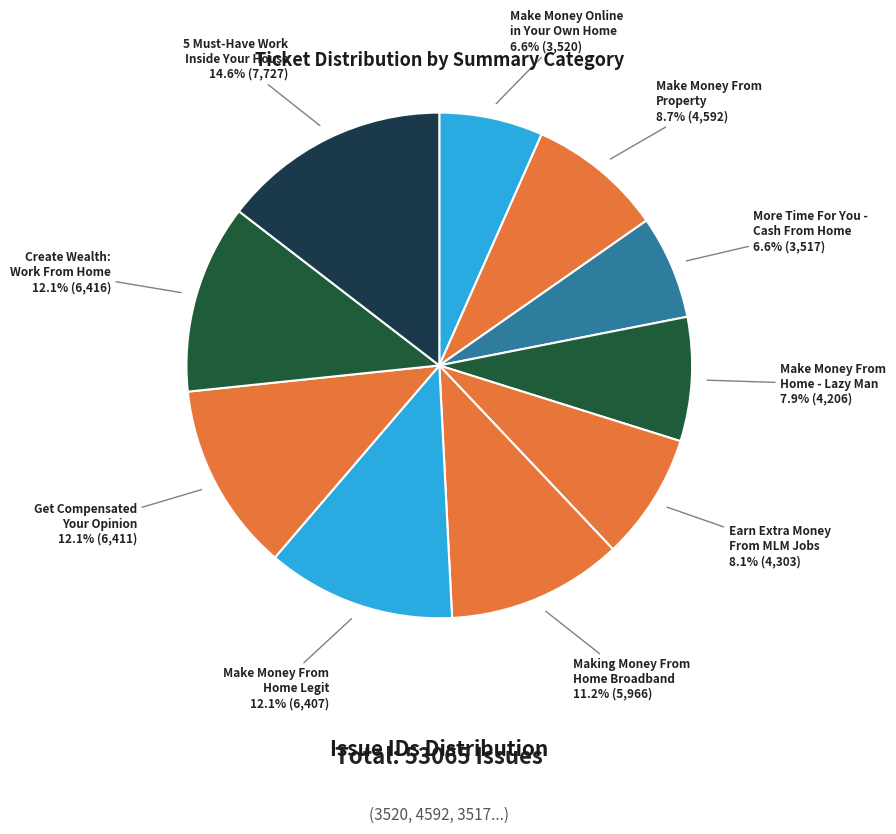

How many slices are in this pie chart?

10